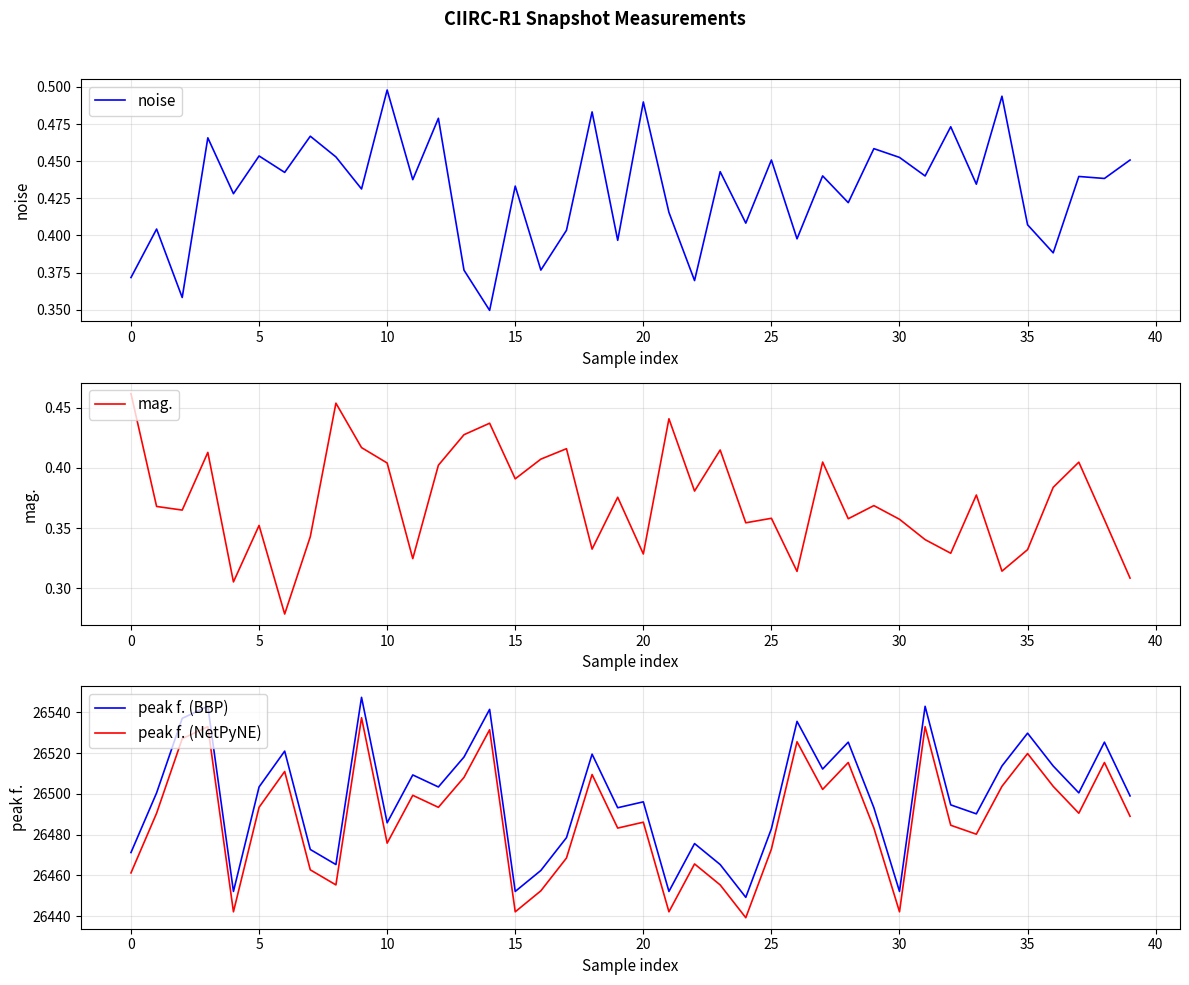

What is the highest value of the peak f. (BBP) series?

26547.4